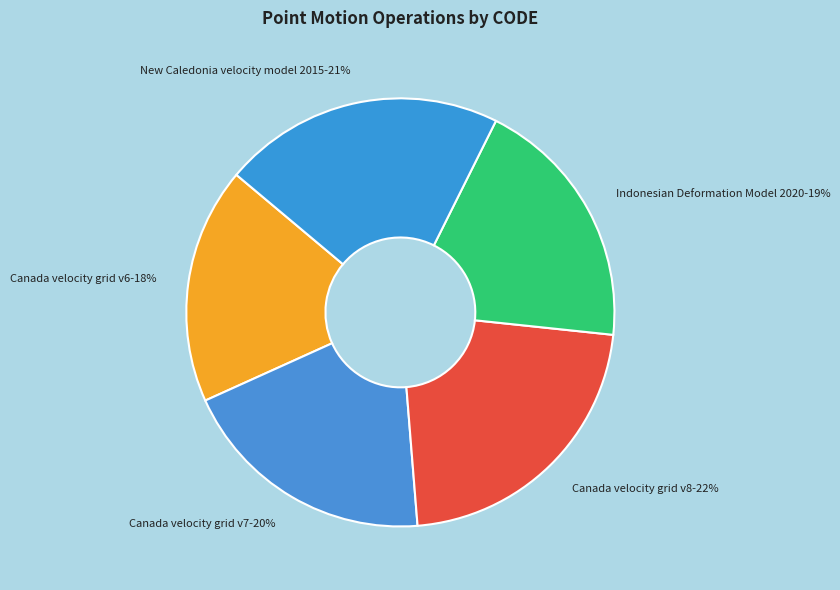

The Indonesian Deformation Model 2020 slice represents 19% of the pie. True or false?

True